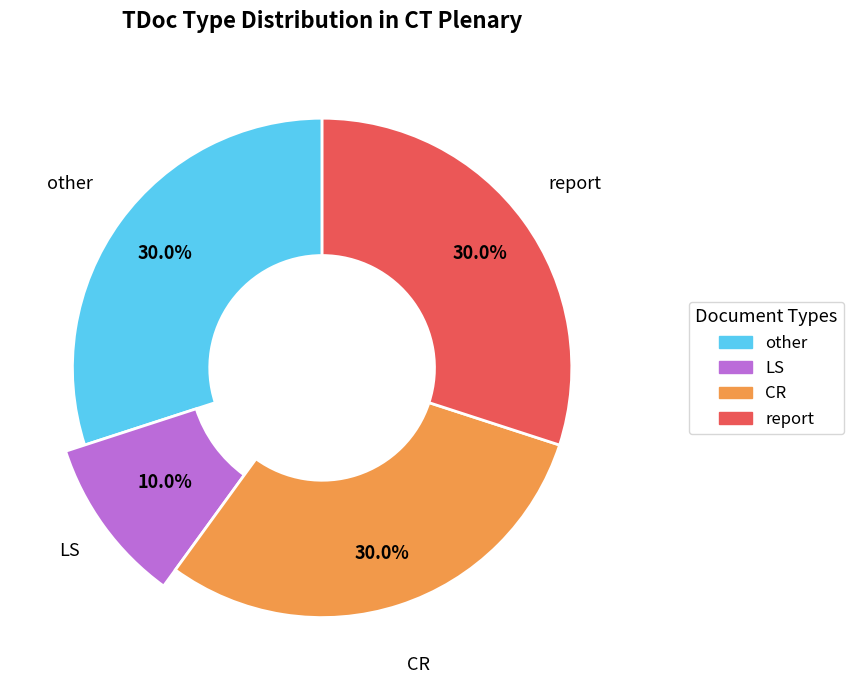

Is there a majority slice in this chart?

No